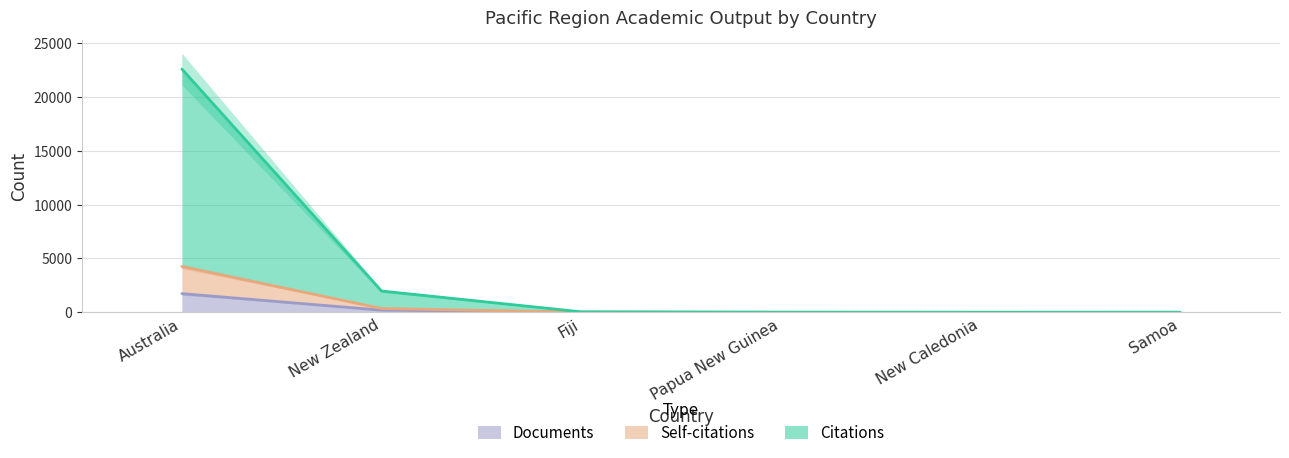

At which label does Self-citations first exceed 10?

Australia